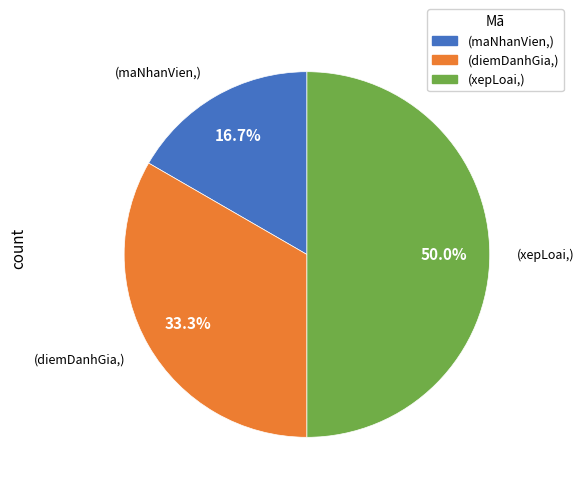

Does any single category account for the majority?

No